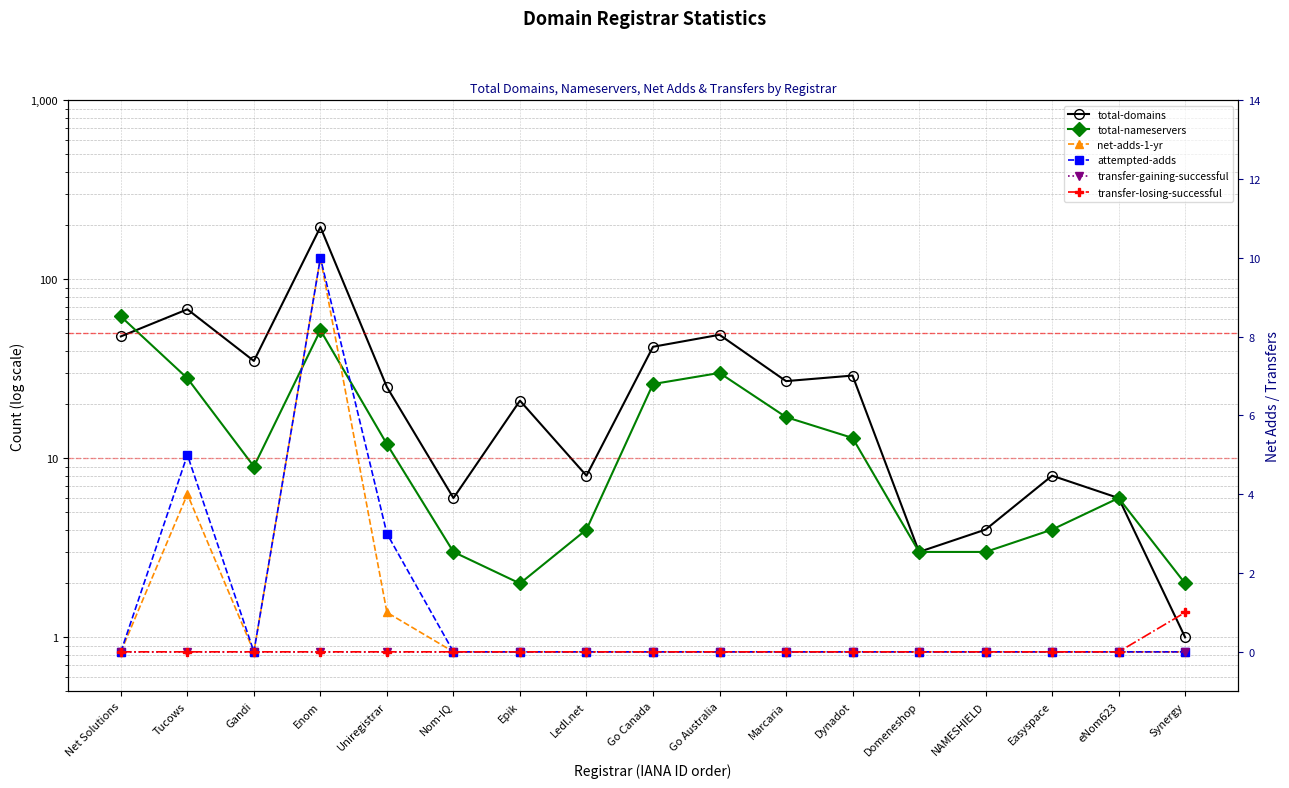

Reading left to right, what are all the values shown in this chart?

total-domains: Net Solutions=48	Tucows=68	Gandi=35	Enom=196	Uniregistrar=25	Nom-IQ=6	Epik=21	Ledl.net=8	Go Canada=42	Go Australia=49	Marcaria=27	Dynadot=29	Domeneshop=3	NAMESHIELD=4	Easyspace=8	eNom623=6	Synergy=1
total-nameservers: Net Solutions=62	Tucows=28	Gandi=9	Enom=52	Uniregistrar=12	Nom-IQ=3	Epik=2	Ledl.net=4	Go Canada=26	Go Australia=30	Marcaria=17	Dynadot=13	Domeneshop=3	NAMESHIELD=3	Easyspace=4	eNom623=6	Synergy=2
net-adds-1-yr: Net Solutions=0	Tucows=4	Gandi=0	Enom=10	Uniregistrar=1	Nom-IQ=0	Epik=0	Ledl.net=0	Go Canada=0	Go Australia=0	Marcaria=0	Dynadot=0	Domeneshop=0	NAMESHIELD=0	Easyspace=0	eNom623=0	Synergy=0
attempted-adds: Net Solutions=0	Tucows=5	Gandi=0	Enom=10	Uniregistrar=3	Nom-IQ=0	Epik=0	Ledl.net=0	Go Canada=0	Go Australia=0	Marcaria=0	Dynadot=0	Domeneshop=0	NAMESHIELD=0	Easyspace=0	eNom623=0	Synergy=0
transfer-gaining-successful: Net Solutions=0	Tucows=0	Gandi=0	Enom=0	Uniregistrar=0	Nom-IQ=0	Epik=0	Ledl.net=0	Go Canada=0	Go Australia=0	Marcaria=0	Dynadot=0	Domeneshop=0	NAMESHIELD=0	Easyspace=0	eNom623=0	Synergy=0
transfer-losing-successful: Net Solutions=0	Tucows=0	Gandi=0	Enom=0	Uniregistrar=0	Nom-IQ=0	Epik=0	Ledl.net=0	Go Canada=0	Go Australia=0	Marcaria=0	Dynadot=0	Domeneshop=0	NAMESHIELD=0	Easyspace=0	eNom623=0	Synergy=1